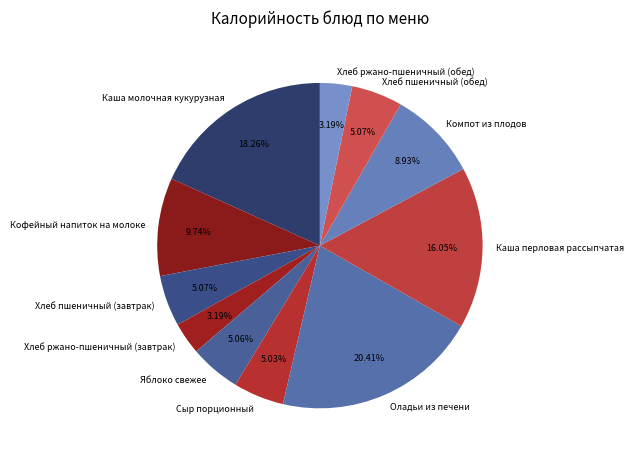

What portion of the pie excludes Яблоко свежее?

94.9%